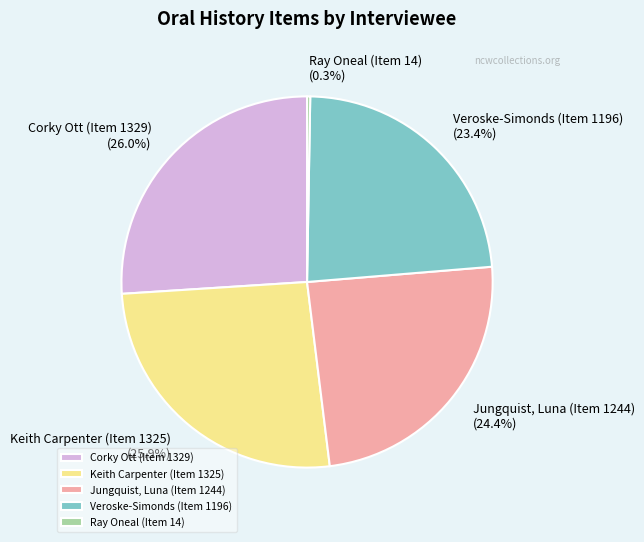

To the nearest percent, what percentage of the pie is Jungquist, Luna (Item 1244)?

24%